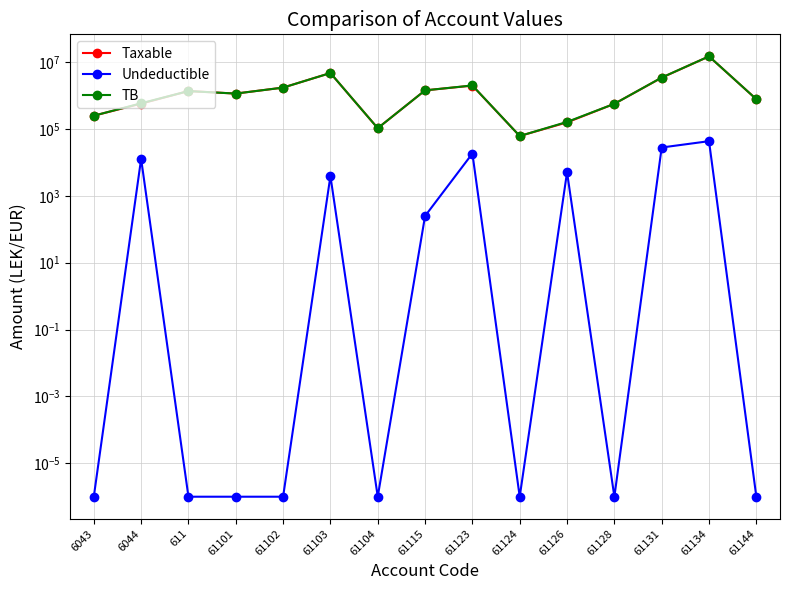

Is it true that TB equals 14931158.8 at 61134?

True